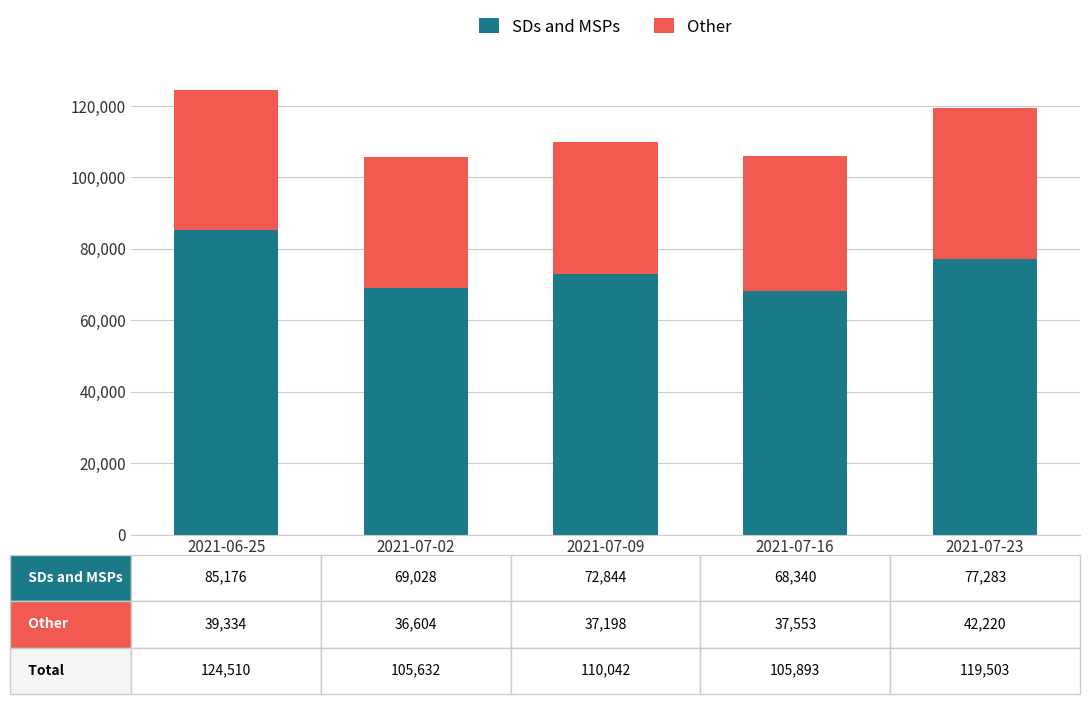

The value of SDs and MSPs at 2021-06-25 is 49171. True or false?

False